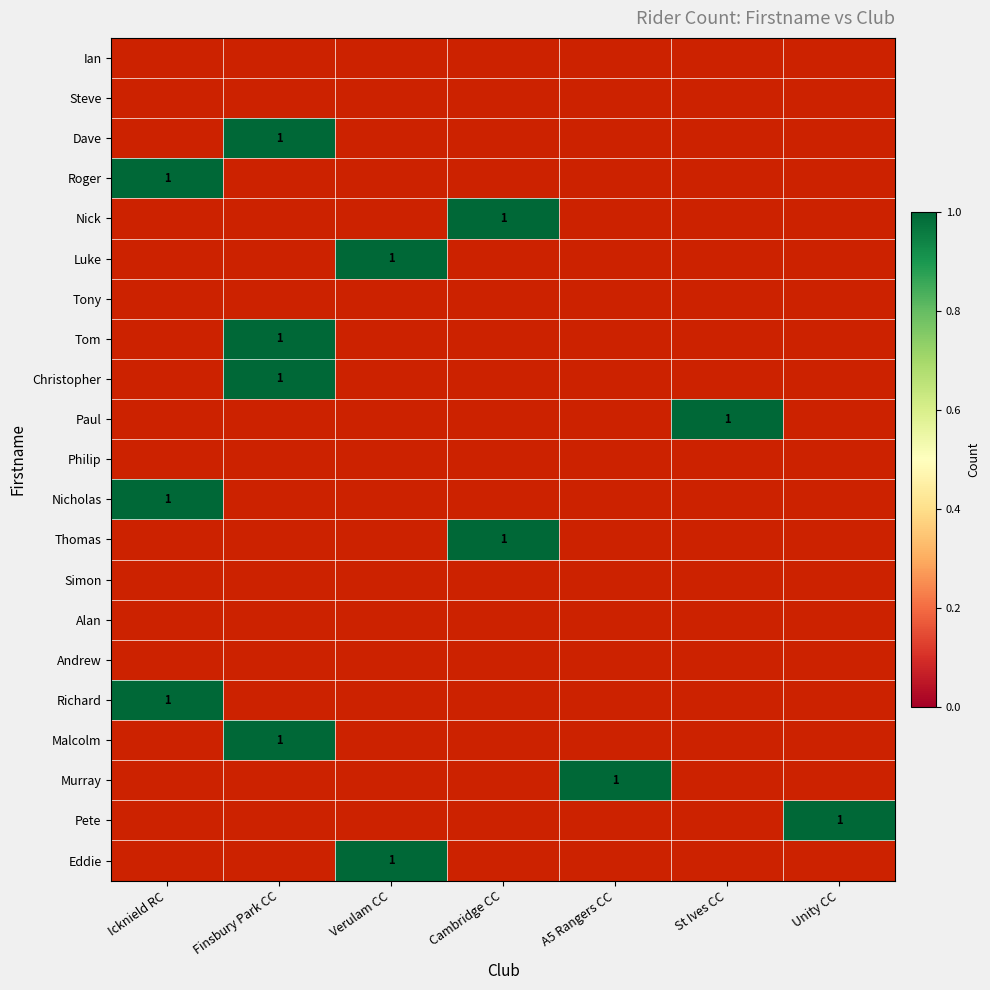

Count the number of categories in the chart.

7